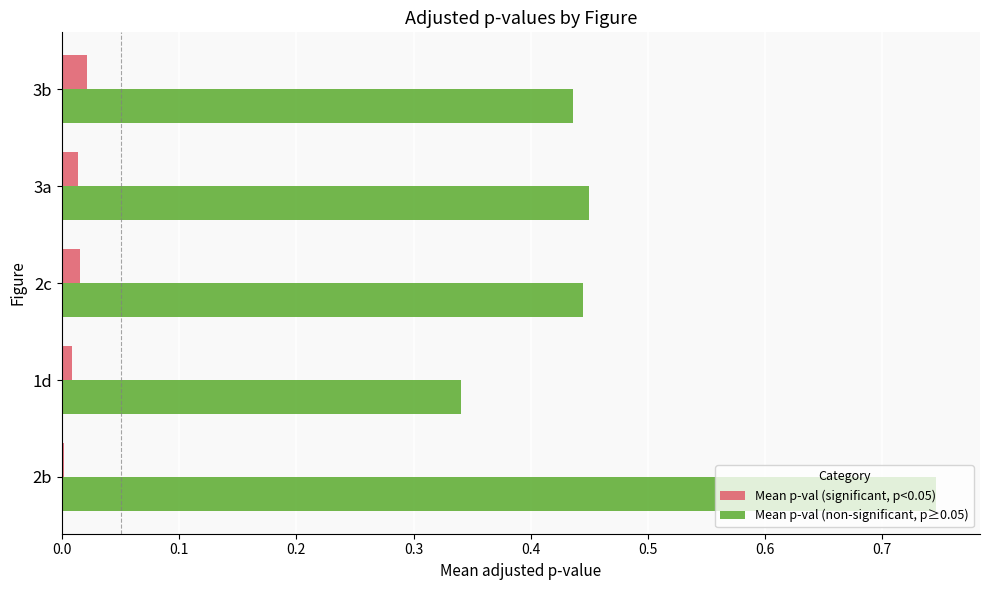

Which series has the largest total across all categories?

Mean p-val (non-significant, p≥0.05)